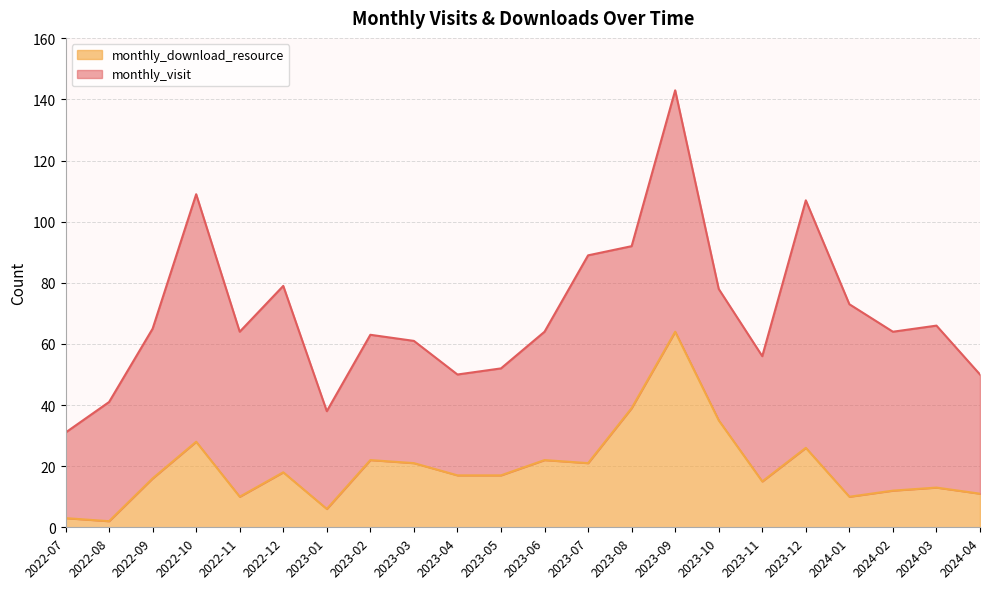

How many interior local valleys (lower than both neighbors) does the data have?

6